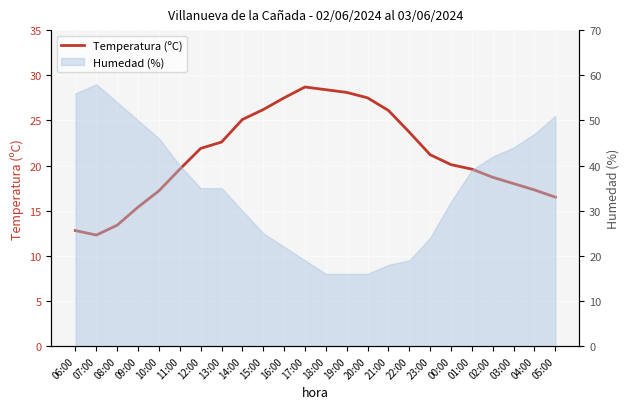

Reading right to left, extract all data points from this chart.

05:00=16.5	04:00=17.3	03:00=18.0	02:00=18.7	01:00=19.6	00:00=20.1	23:00=21.2	22:00=23.7	21:00=26.1	20:00=27.5	19:00=28.1	18:00=28.4	17:00=28.7	16:00=27.5	15:00=26.2	14:00=25.1	13:00=22.6	12:00=21.9	11:00=19.6	10:00=17.2	09:00=15.4	08:00=13.4	07:00=12.3	06:00=12.8